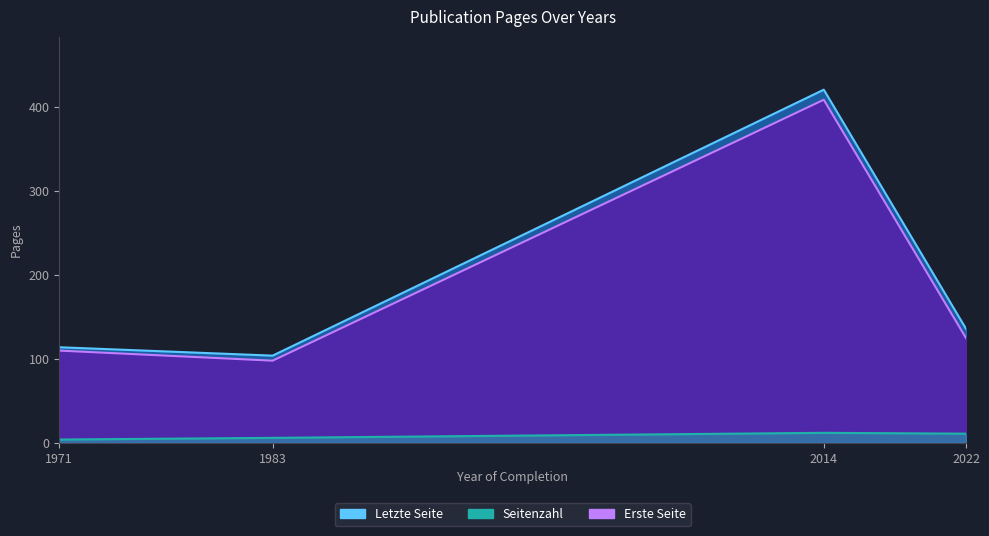

True or false: Letzte Seite and Erste Seite intersect in this chart.

False